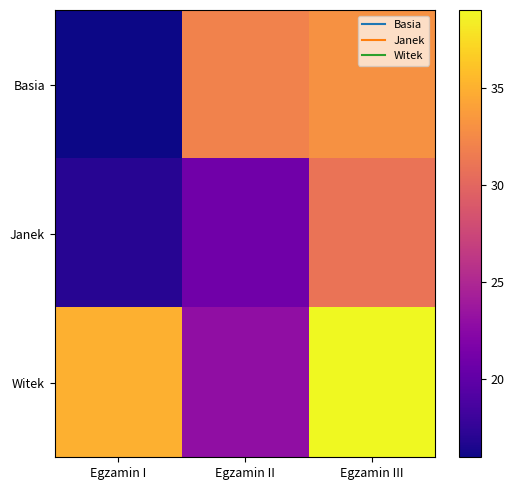

Rank the series by their average value, from lowest to highest.

Janek, Basia, Witek